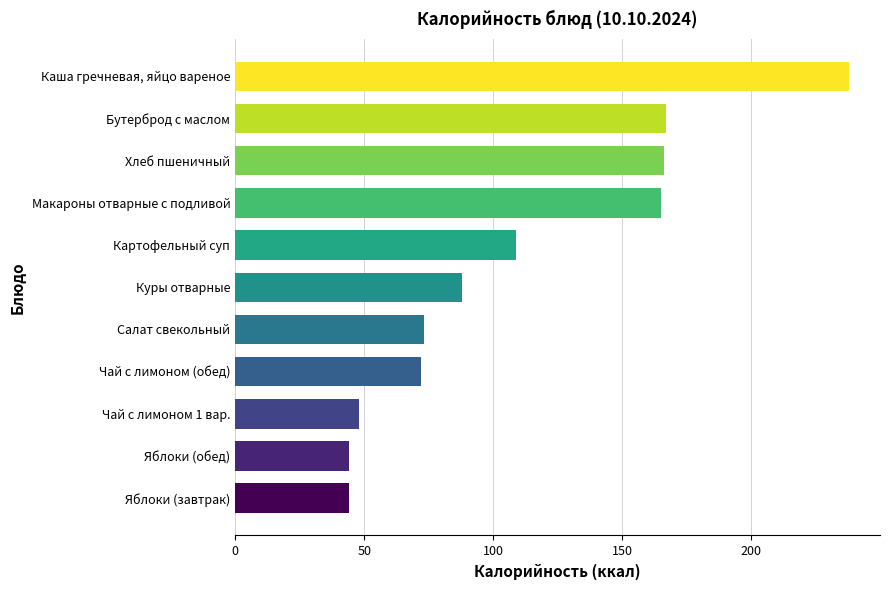

Approximately how many times larger is the value at Чай с лимоном (обед) compared to Чай с лимоном 1 вар.?

1.5